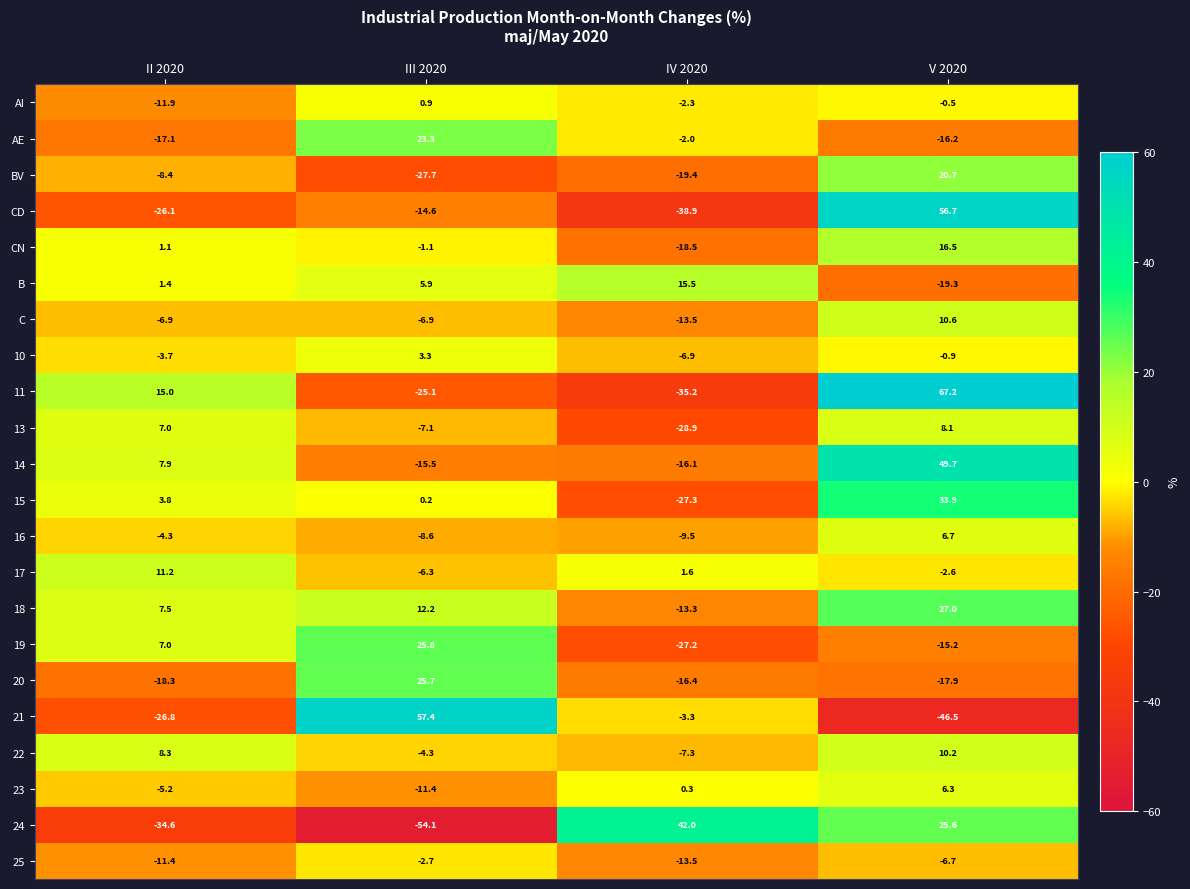

The 16 series shows -8.6 at III 2020. True or false?

True